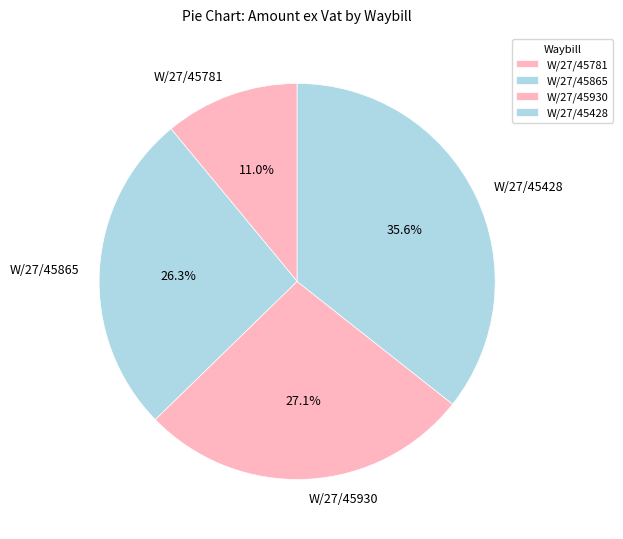

What is the ratio of the value at W/27/45428 to the value at W/27/45930?

1.3